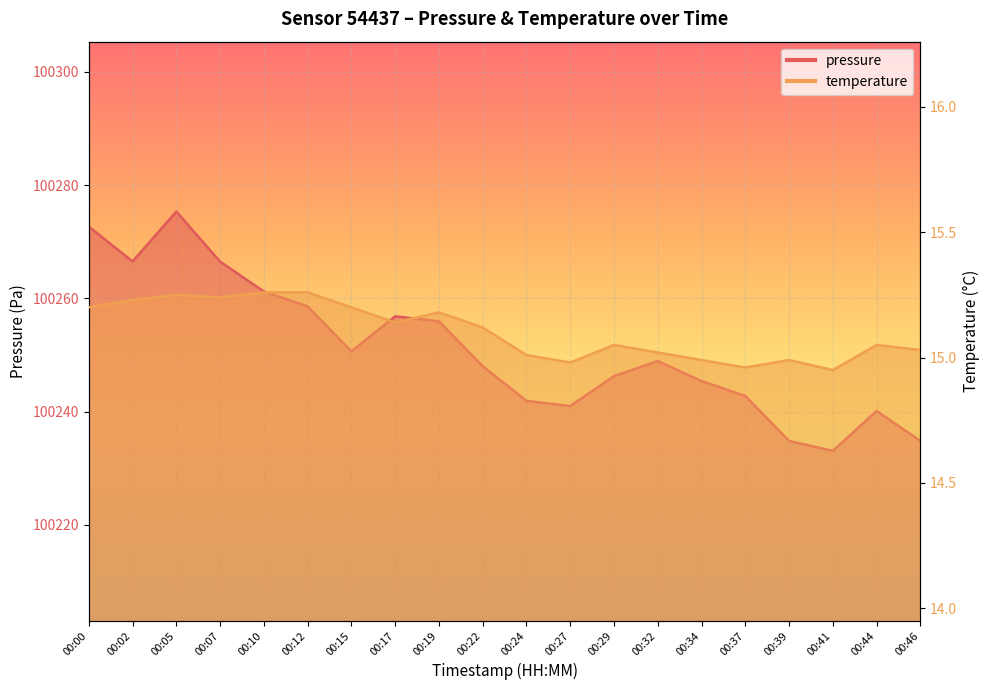

What is the minimum value shown in the chart?

14.9